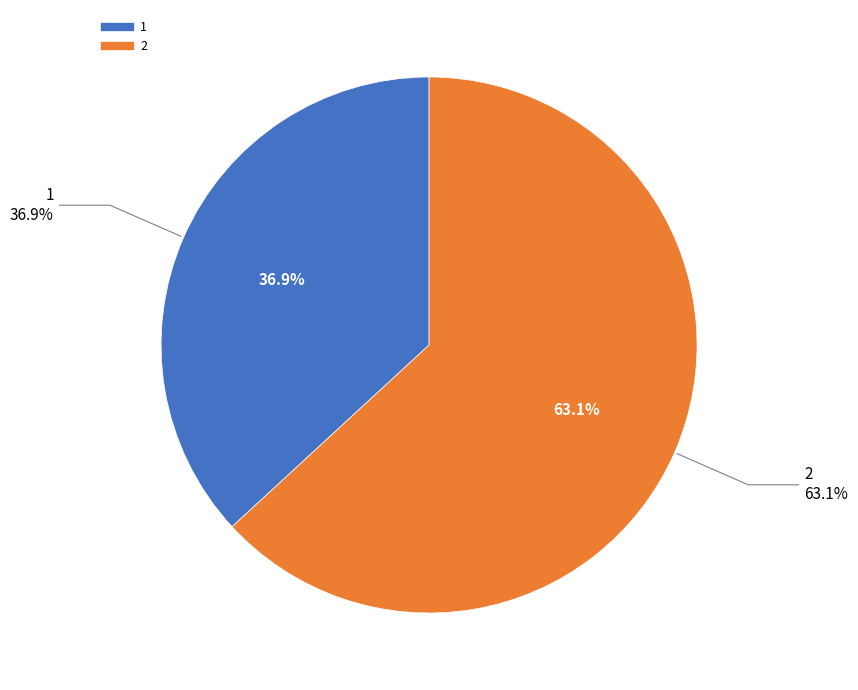

To the nearest percent, what percentage of the pie is 2?

63%